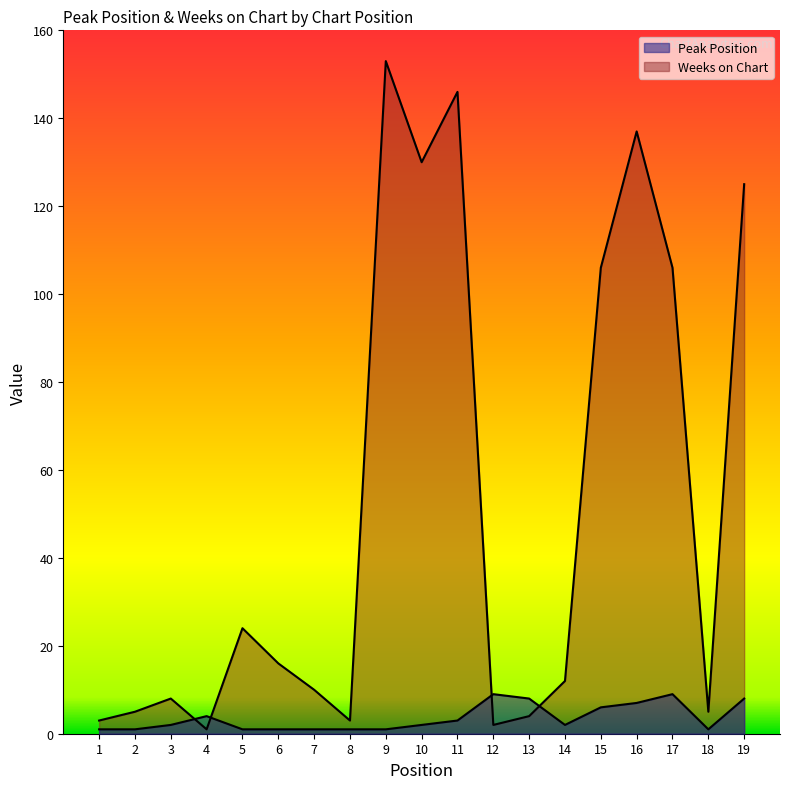

Reading left to right, transcribe all the data shown in this chart.

Peak Position: 1=1	2=1	3=2	4=4	5=1	6=1	7=1	8=1	9=1	10=2	11=3	12=9	13=8	14=2	15=6	16=7	17=9	18=1	19=8
Weeks on Chart: 1=3	2=5	3=8	4=1	5=24	6=16	7=10	8=3	9=153	10=130	11=146	12=2	13=4	14=12	15=106	16=137	17=106	18=5	19=125